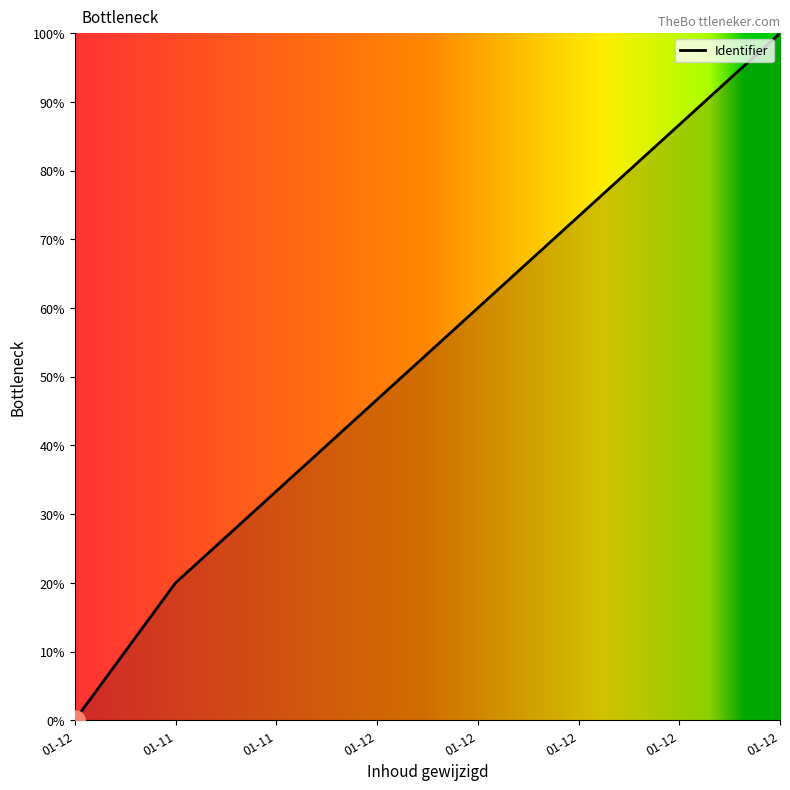

Does the chart display data point markers on the line(s)?

No